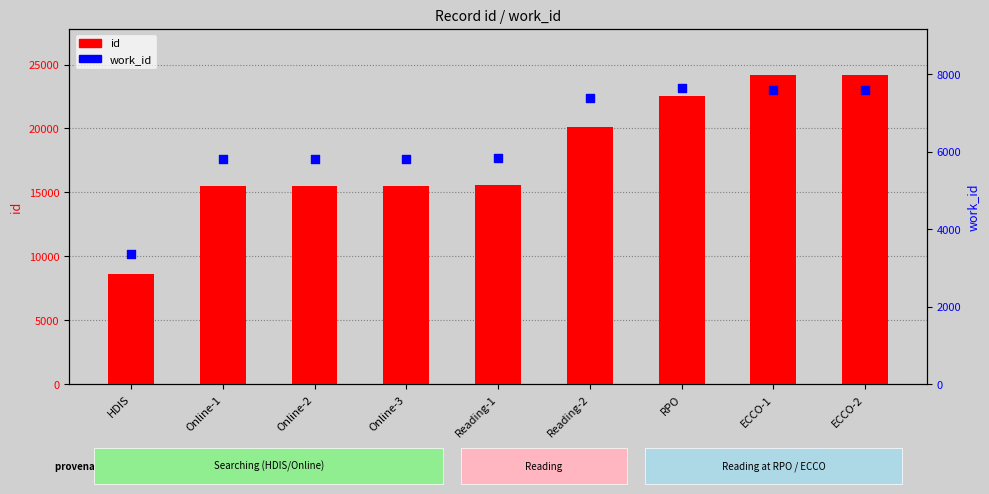

Which series has the largest total across all categories?

id